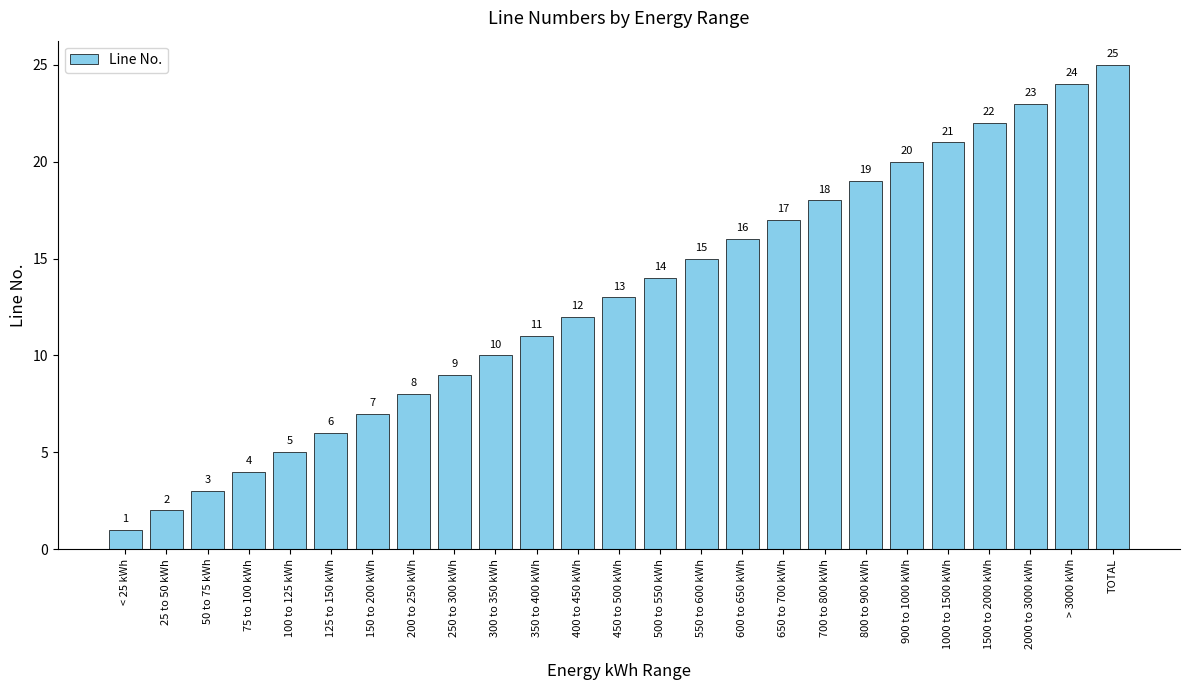

Which has a higher value, 25 to 50 kWh or 550 to 600 kWh?

550 to 600 kWh